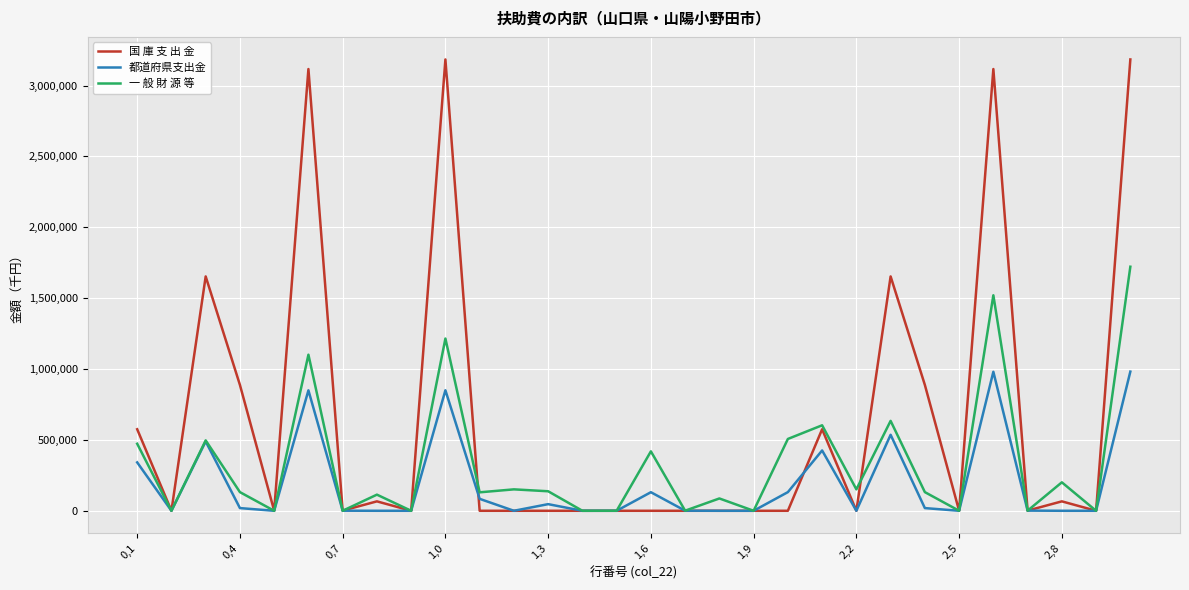

List the series in order of their peak value, highest first.

国 庫 支 出 金, 一 般 財 源 等, 都道府県支出金